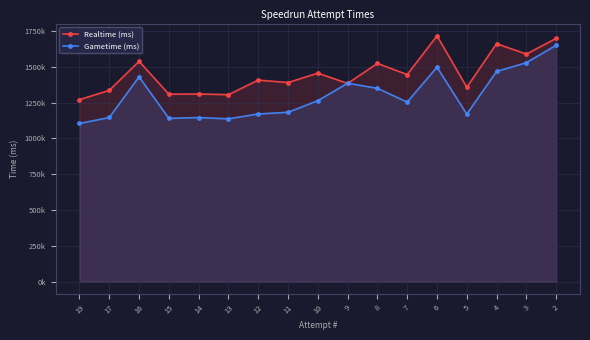

What is the value of the Realtime (ms) point at the 12th from the left?

1445290